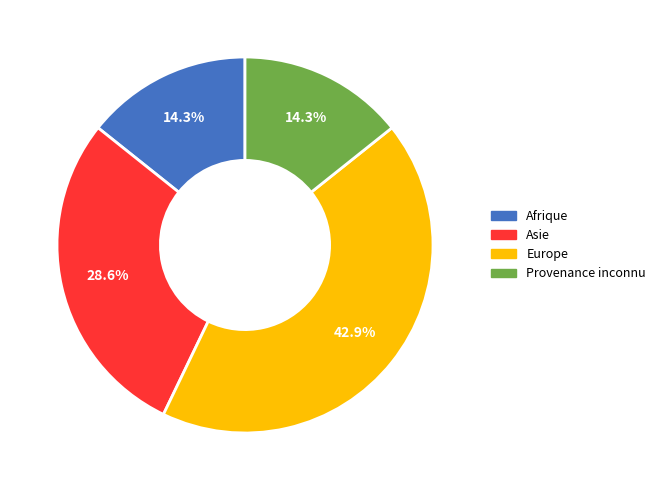

Does any single category account for the majority?

No